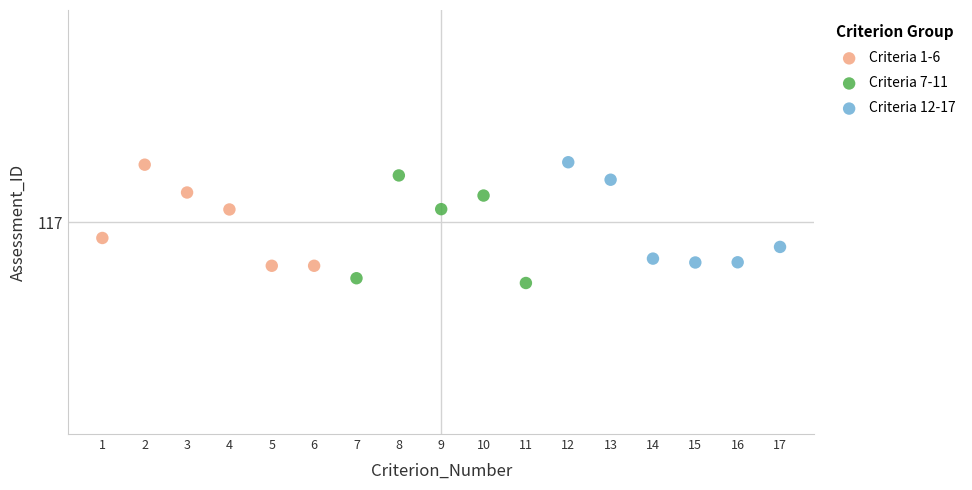

What are all the series names shown in the legend?

Criteria 1-6, Criteria 7-11, Criteria 12-17